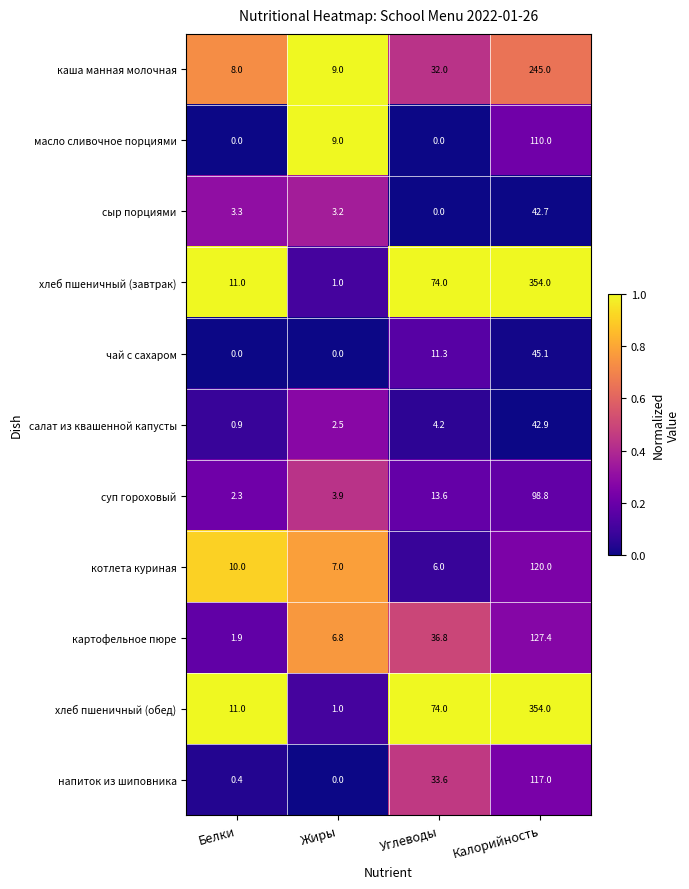

At which category is the sum across all series the highest?

Калорийность